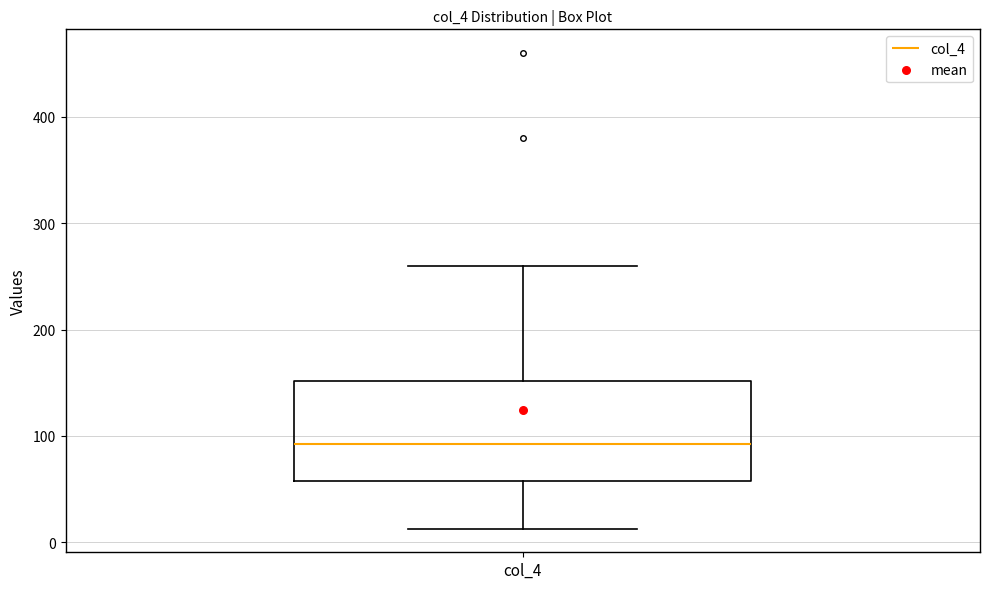

Read this box plot against the y-axis: the position of the median line, the range covered by the box, and the ends of both whiskers. The values are not printed on the chart, so give them approximately, as read against the axis.

median 90, box 60 to 150, whiskers 10 to 260